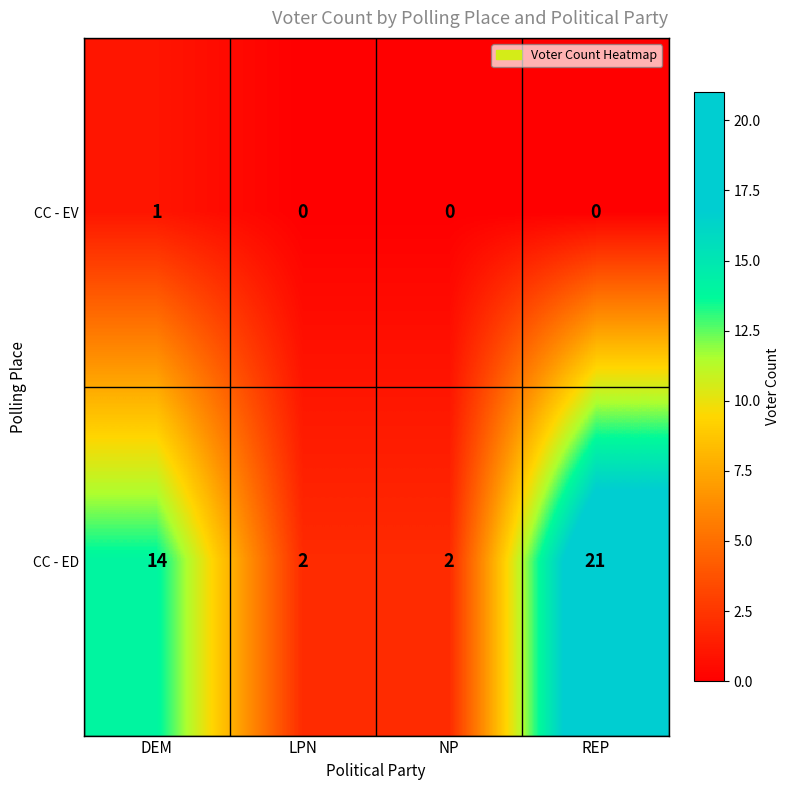

What is the total value across all series at REP?

21